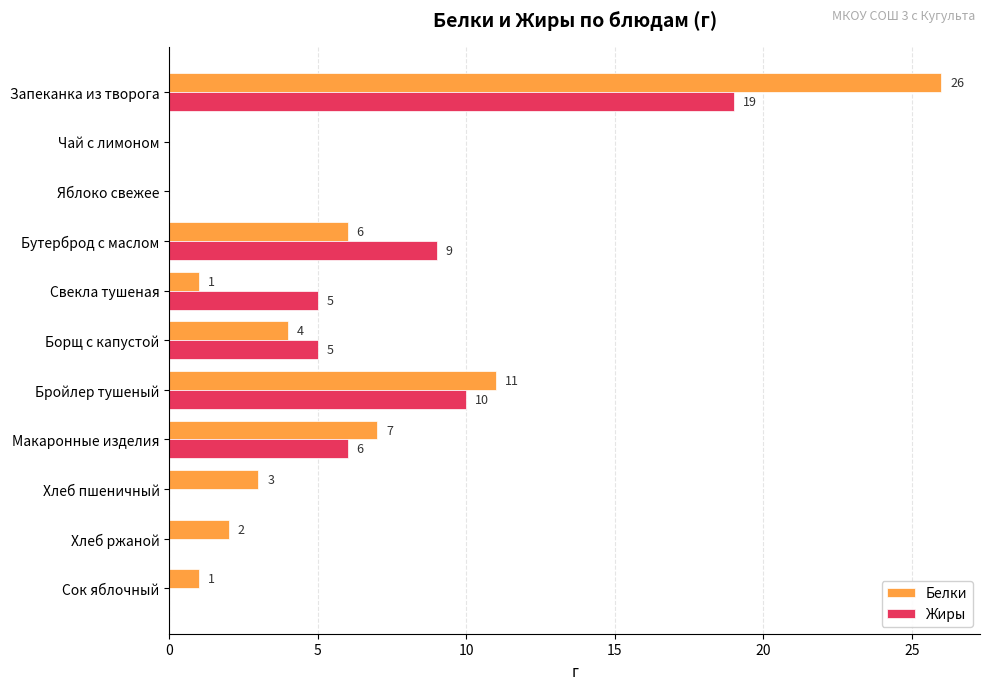

Is it true that Жиры equals 0 at Хлеб пшеничный?

True